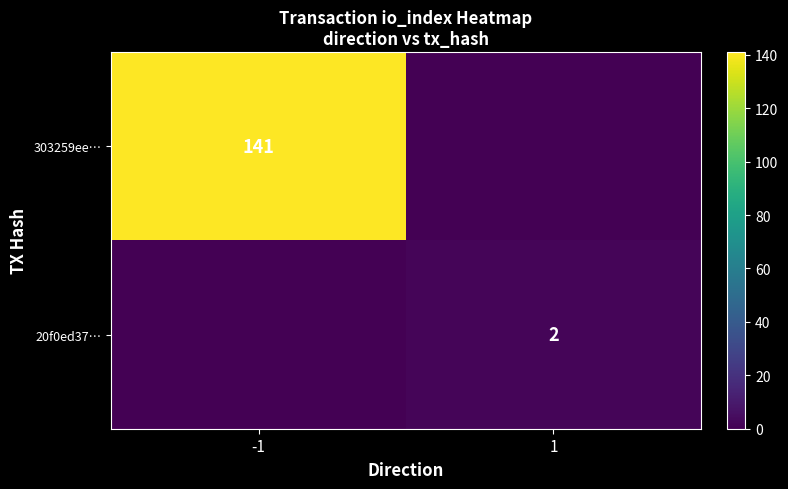

Is it true that 303259ee… equals 141 at -1?

True